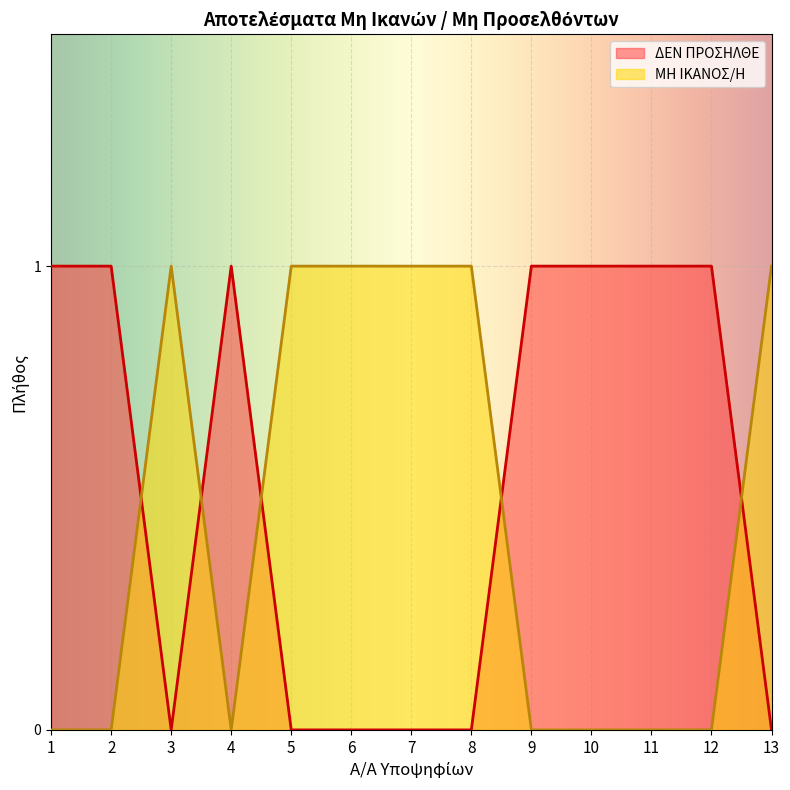

Which has a higher value, 13 or 7?

13